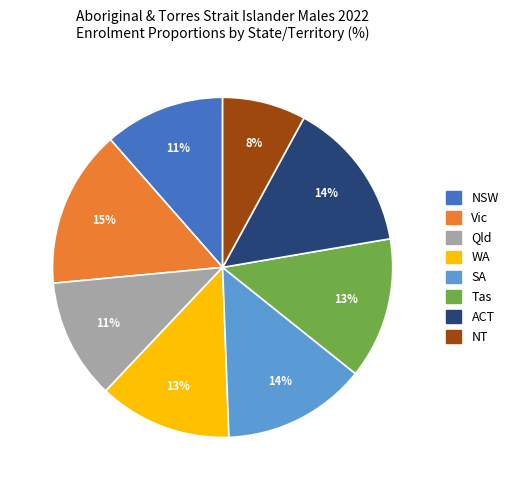

Does NT account for over 50% of the chart?

No